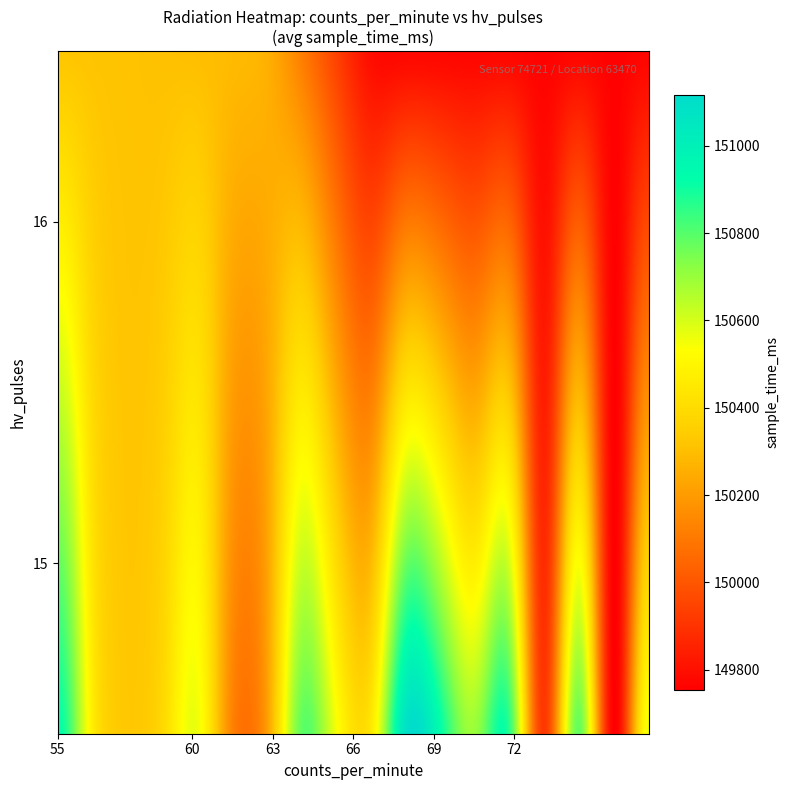

True or false: 15_pulses has a value of 150291 at 66.

True